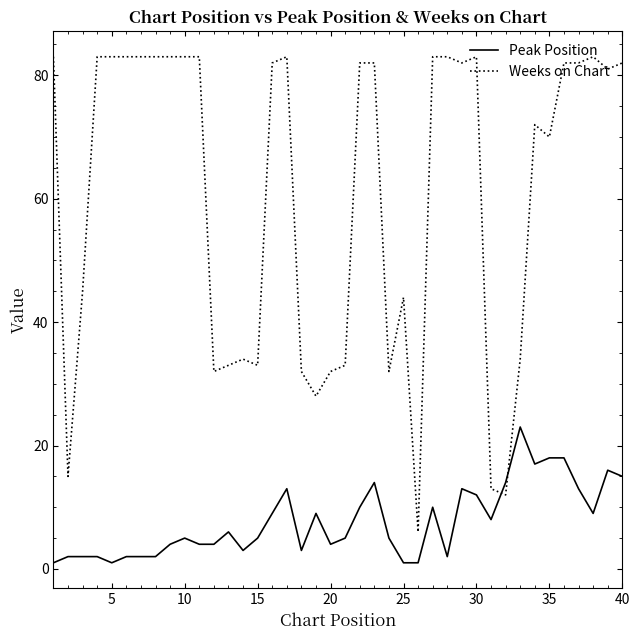

List the series in order of their overall mean, highest first.

Weeks on Chart, Peak Position